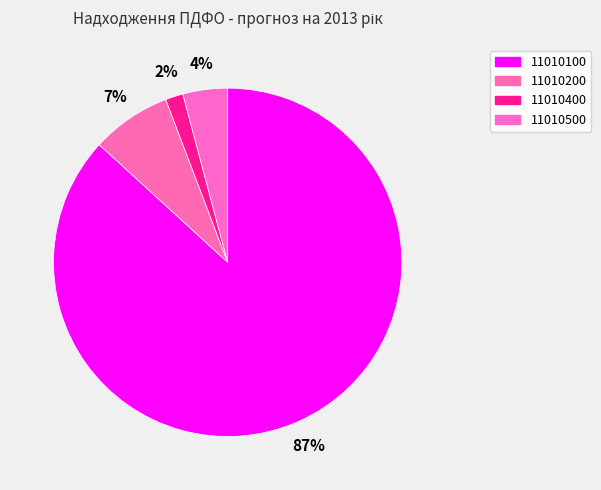

Between 11010100 and 11010400, which is larger?

11010100